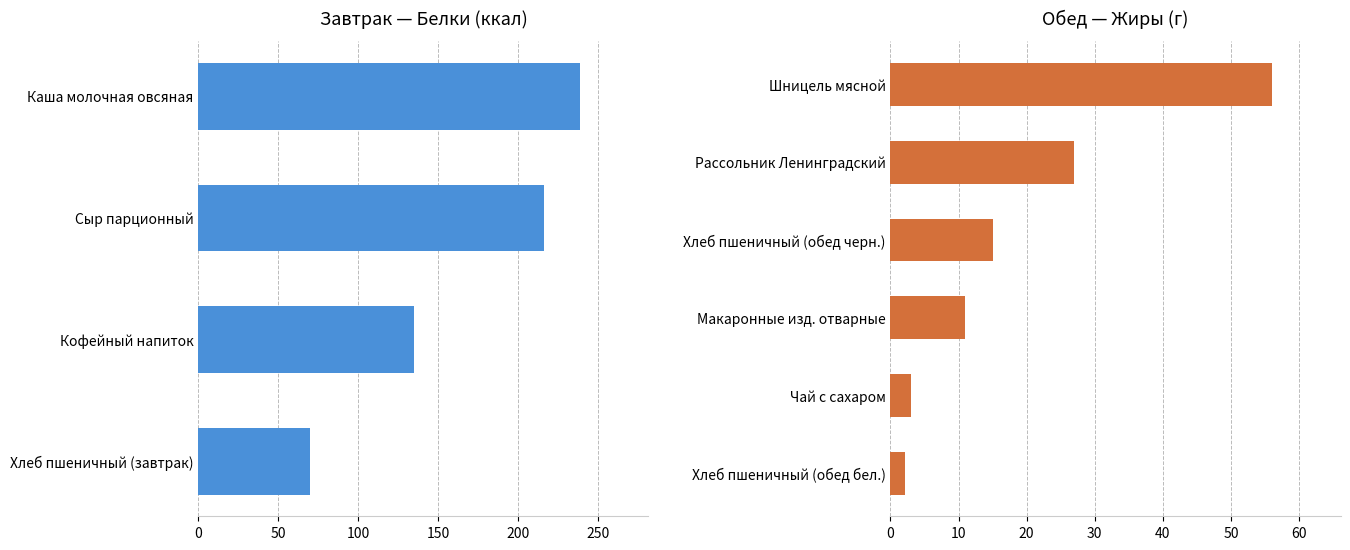

Which series has the widest spread of values?

Белки